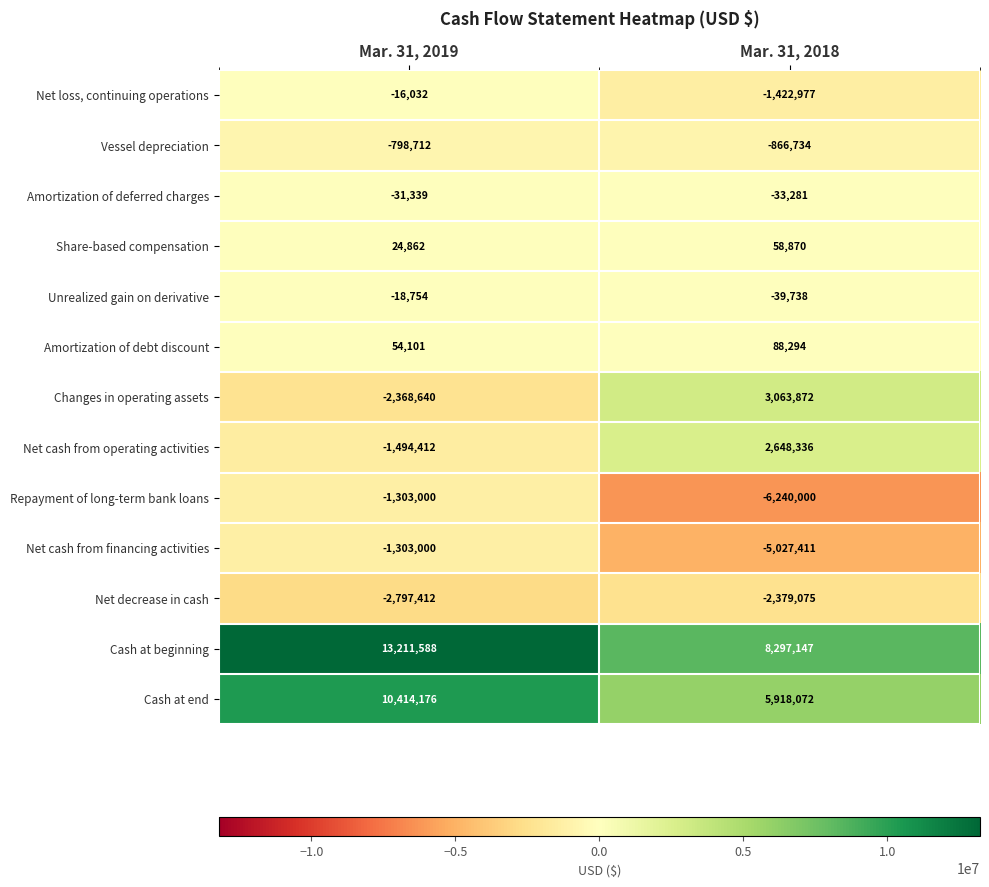

Which series has the largest total across all categories?

Cash at beginning